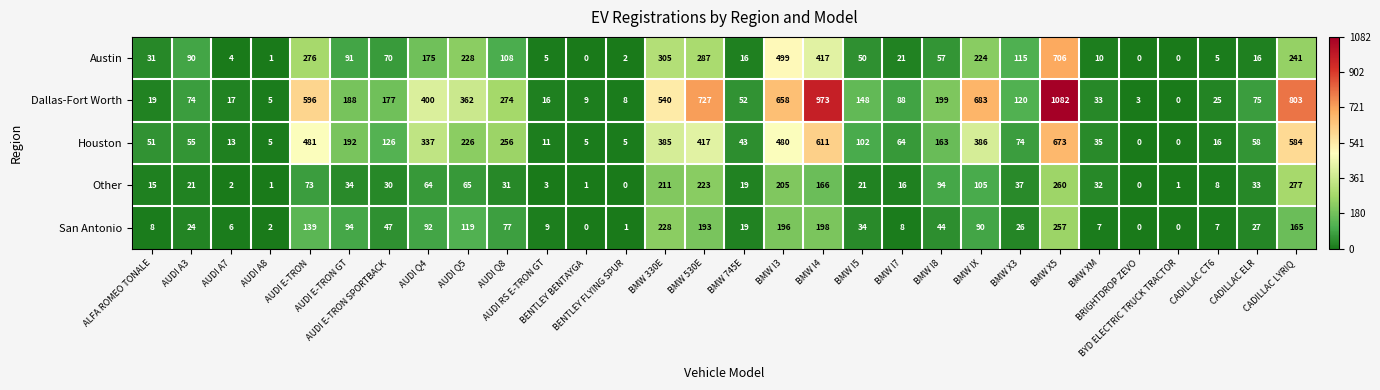

At how many categories does at least one series exceed 684?

4